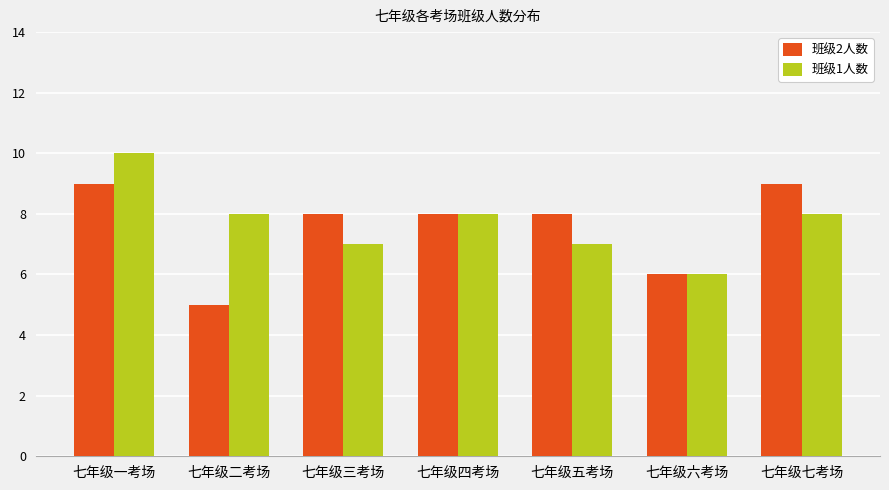

Read the 班级1人数 value at 七年级二考场.

8